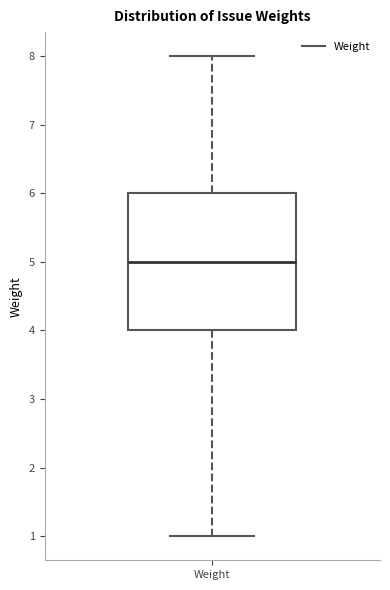

Where does the median line of the box for Weight sit on the y-axis? The values are not printed on the chart, so give them approximately, as read against the axis.

5